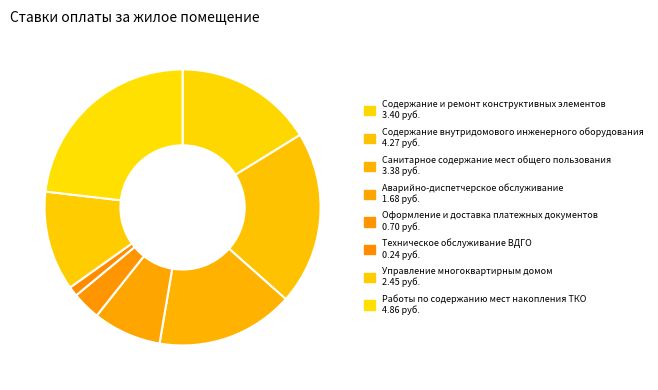

How many slices are in this pie chart?

8